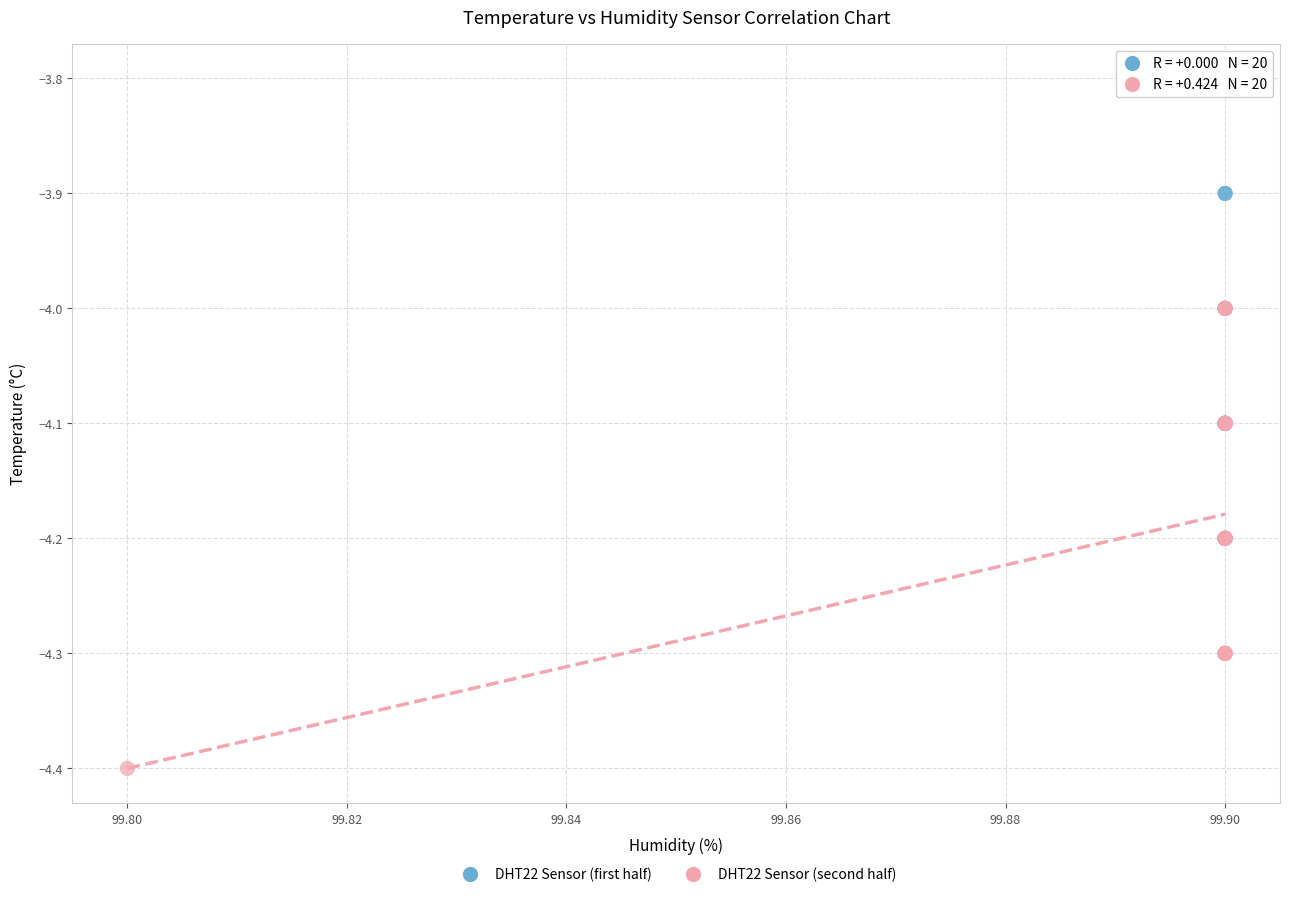

Which series contains the highest Y value?

DHT22 Sensor (first half)